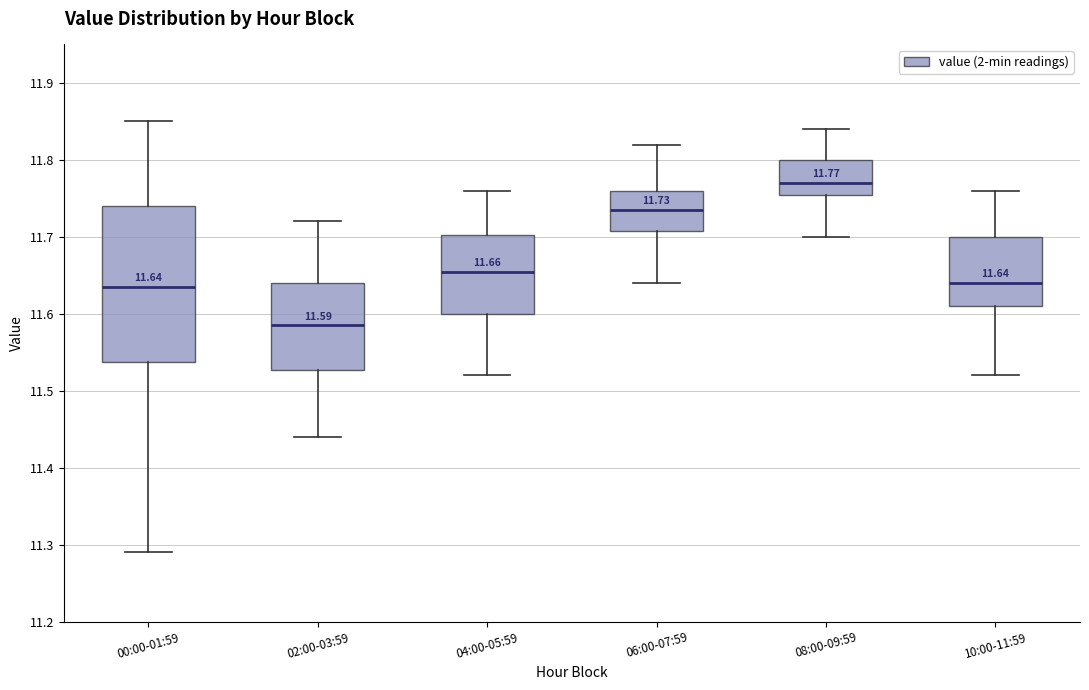

Which box is the tallest, from its lower edge to its upper edge?

00:00-01:59